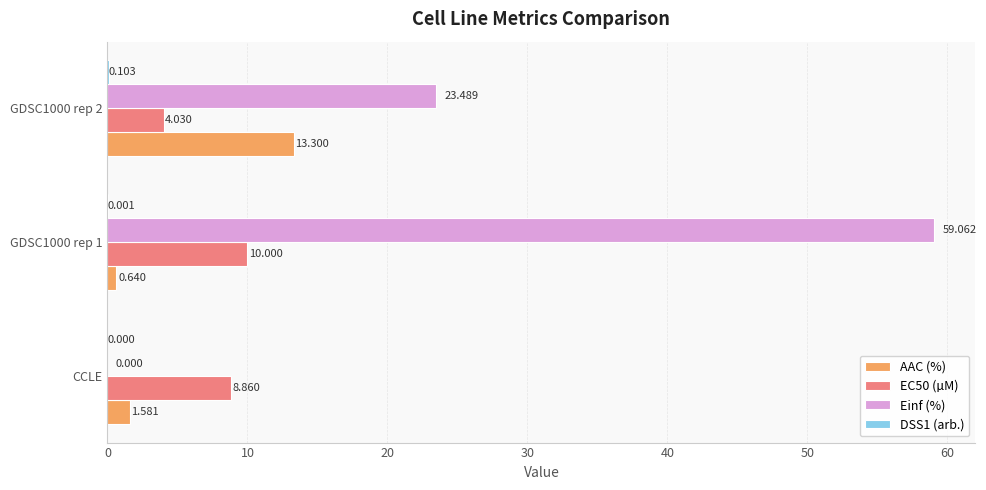

Where is EC50 (µM) nearest to the value 7?

CCLE